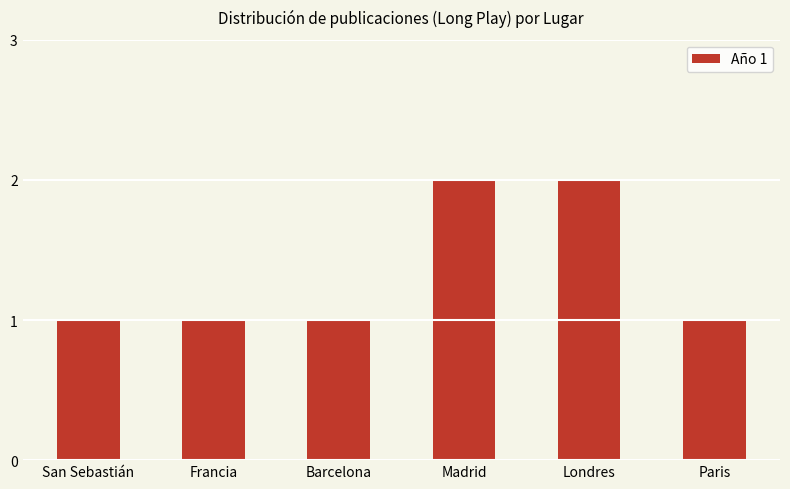

Reading left to right, extract all data points from this chart.

San Sebastián=1	Francia=1	Barcelona=1	Madrid=2	Londres=2	Paris=1